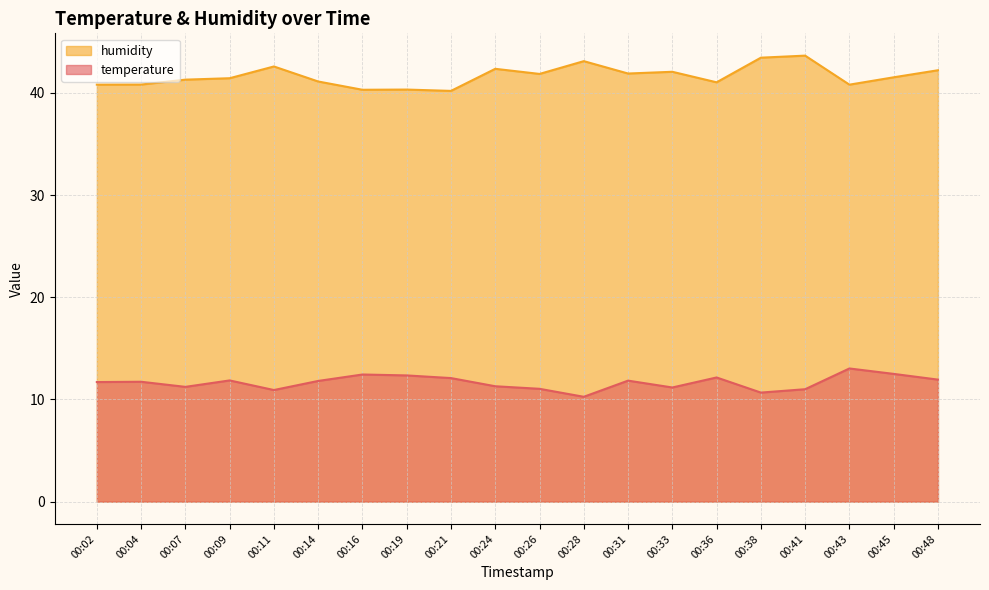

Does the chart display data point markers on the line(s)?

No